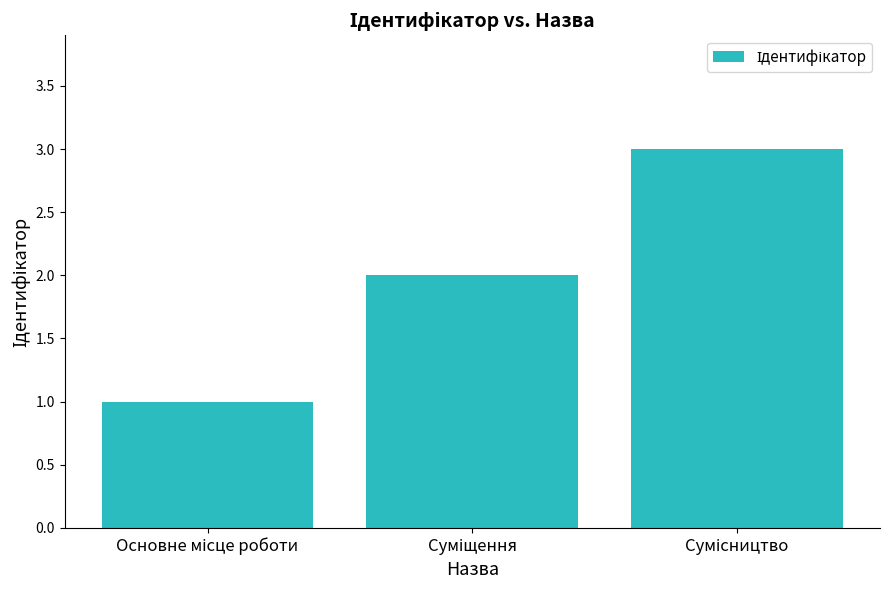

What is the maximum value shown in the chart?

3